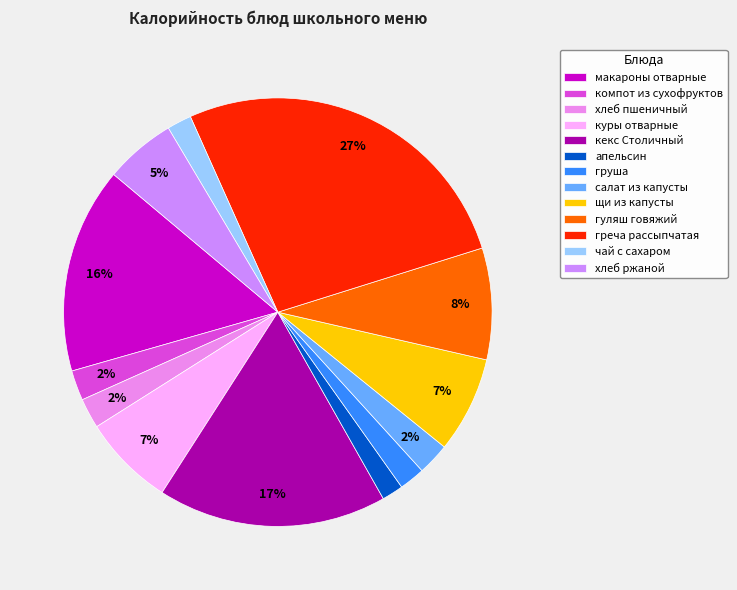

Which category has the smallest portion of the pie?

апельсин